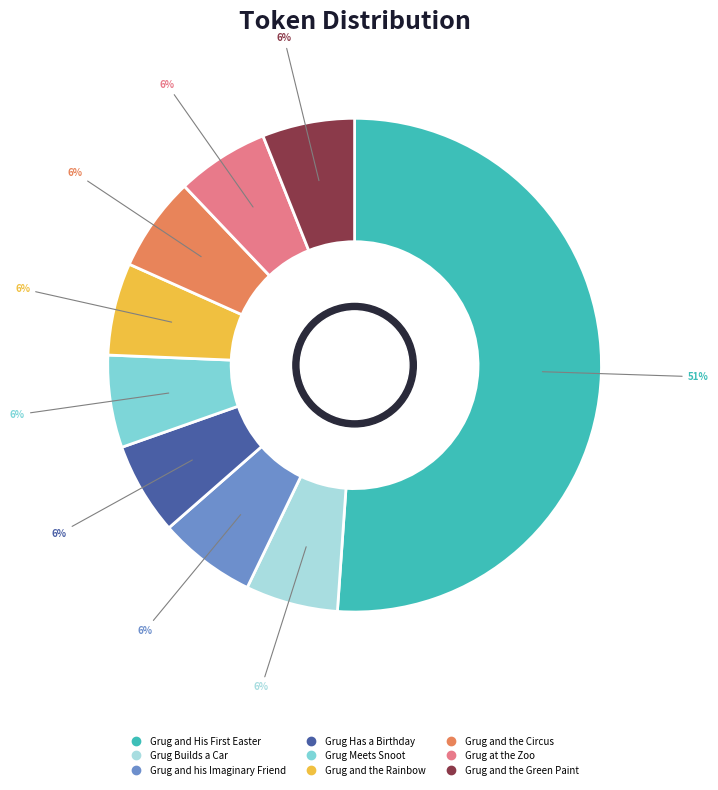

Which category has the biggest portion of the pie?

Grug and His First Easter